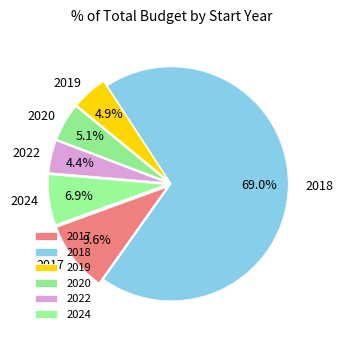

Count the number of slices in the pie.

6